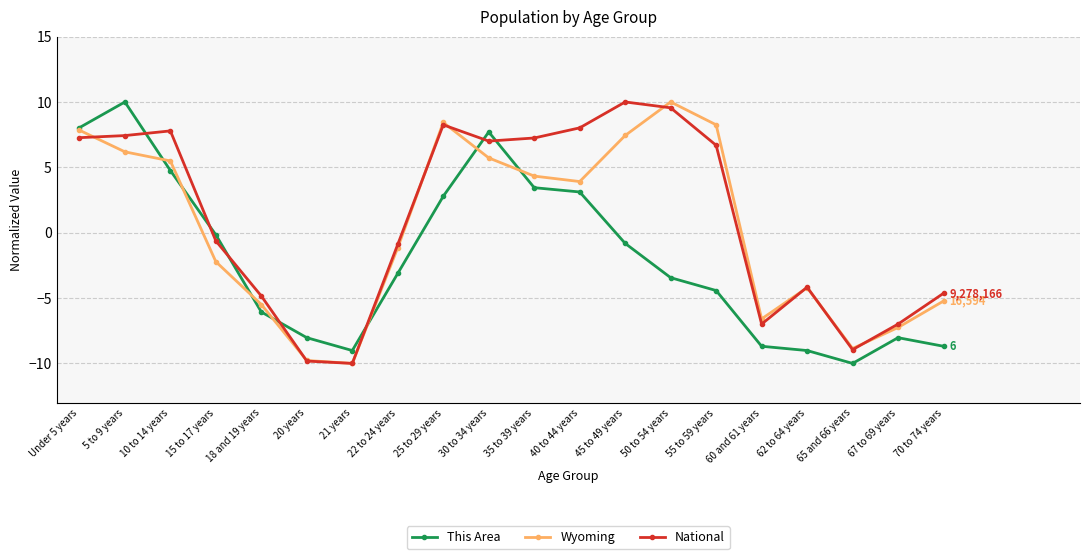

Where is the first local maximum for Wyoming?

25 to 29 years